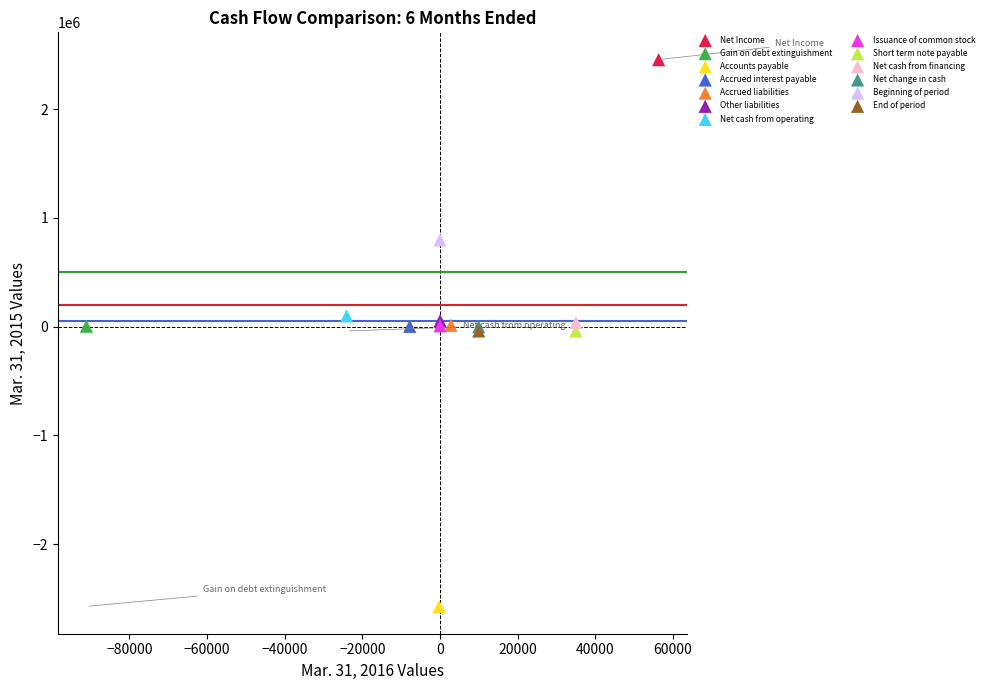

What are all the series names shown in the legend?

Net Income, Gain on debt extinguishment, Accounts payable, Accrued interest payable, Accrued liabilities, Other liabilities, Net cash from operating, Issuance of common stock, Short term note payable, Net cash from financing, Net change in cash, Beginning of period, End of period